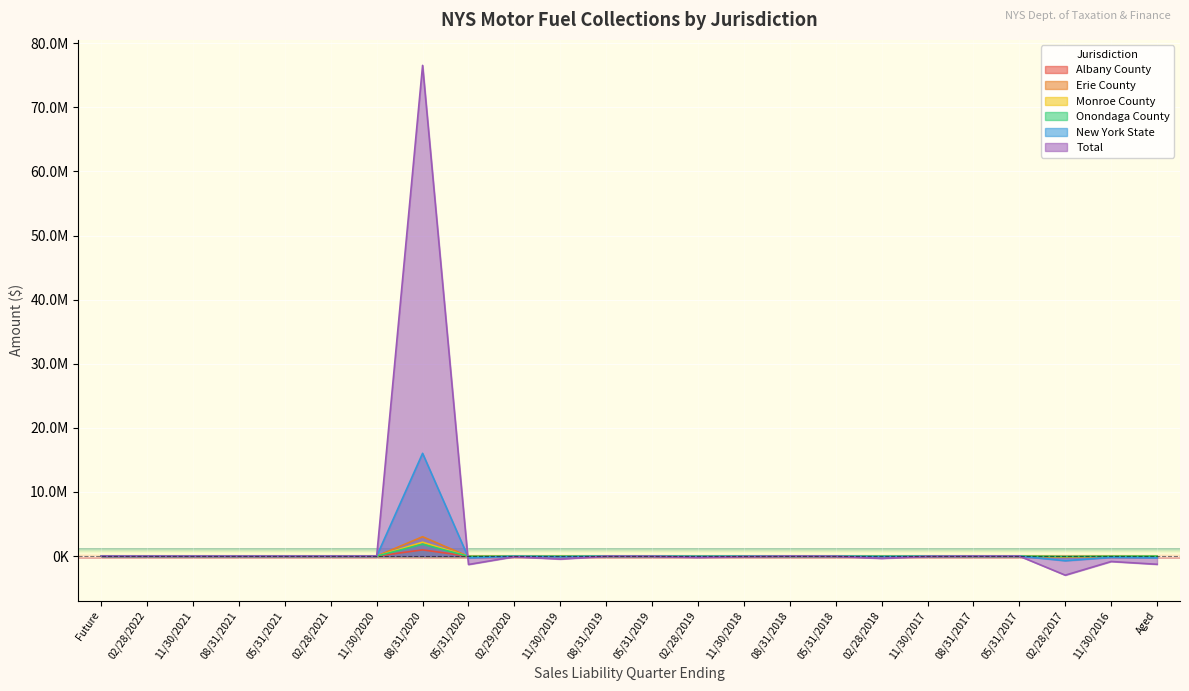

What are all the series names shown in the legend?

Albany County, Erie County, Monroe County, Onondaga County, New York State, Total